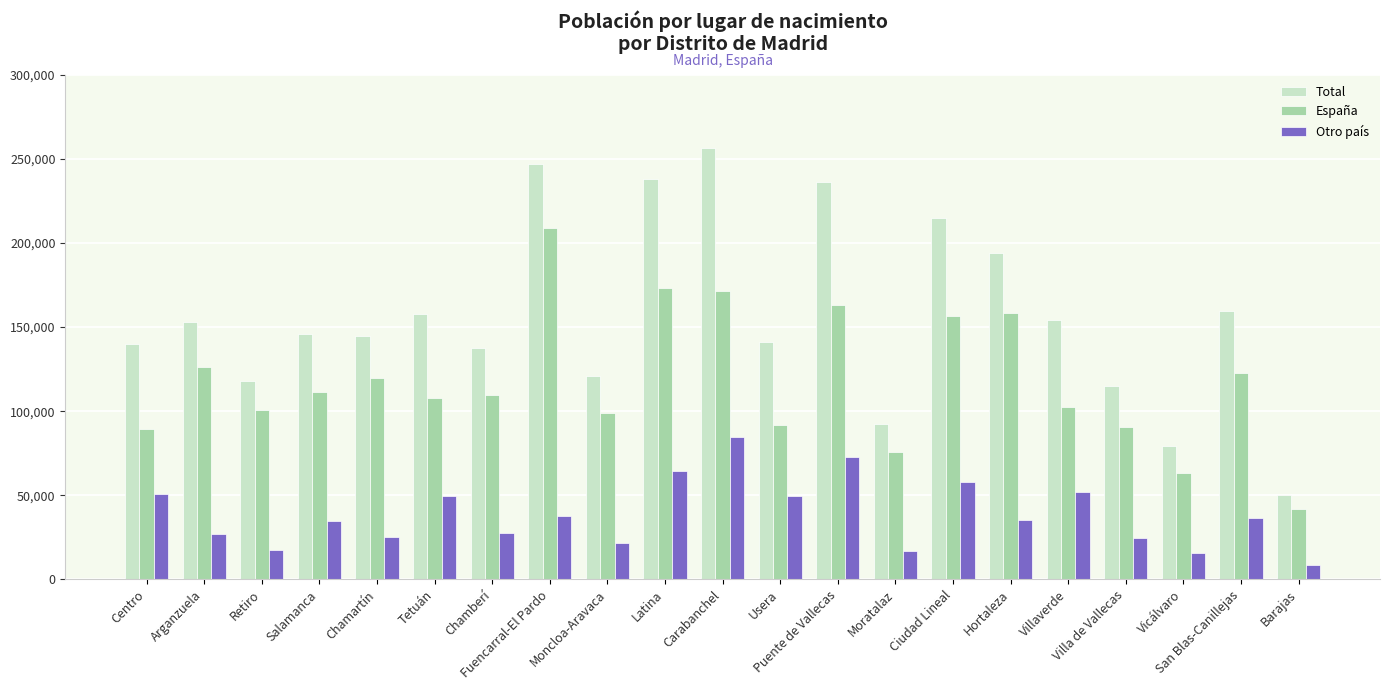

What is the total value across all series at San Blas-Canillejas?

318582